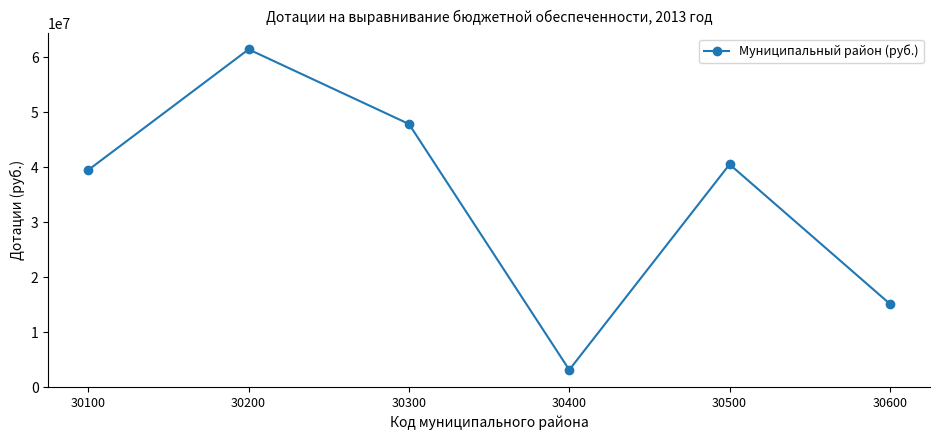

The chart shows a value of 47840000 at 30300. True or false?

True